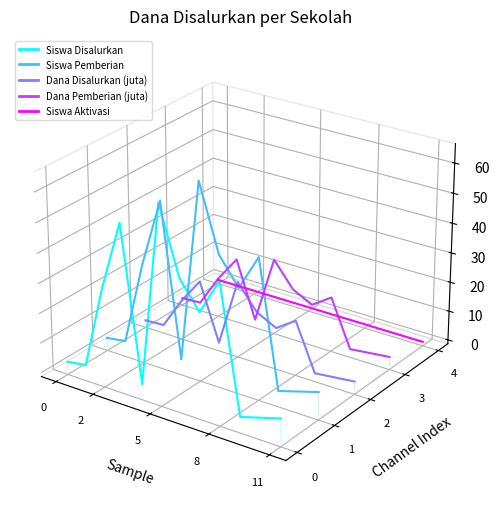

Which series has the largest total across all categories?

Siswa Pemberian